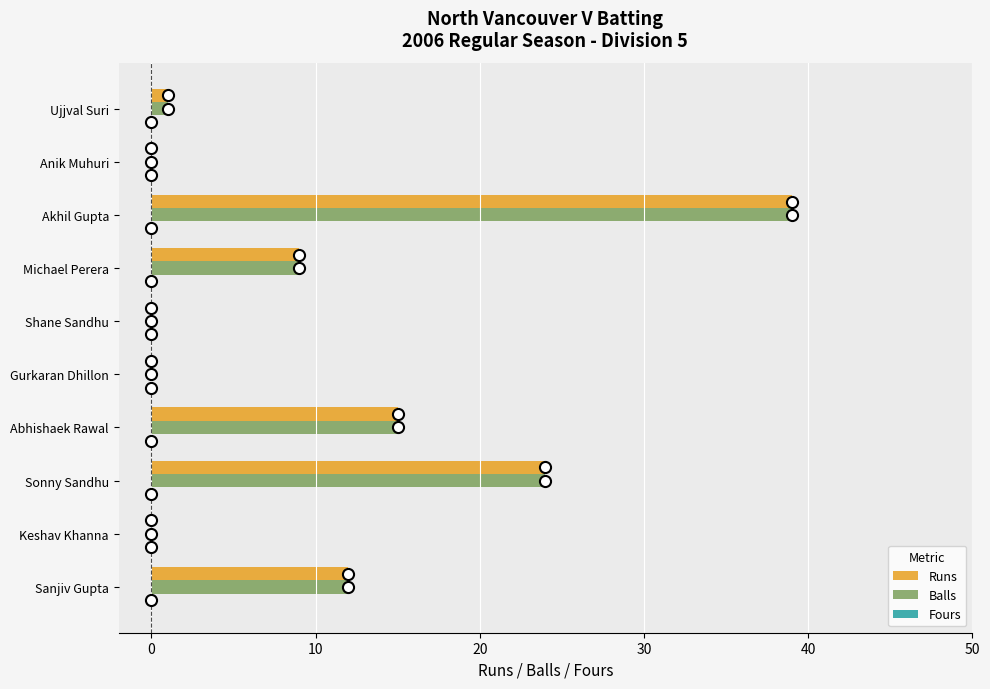

At which label does Runs reach its peak?

Akhil Gupta